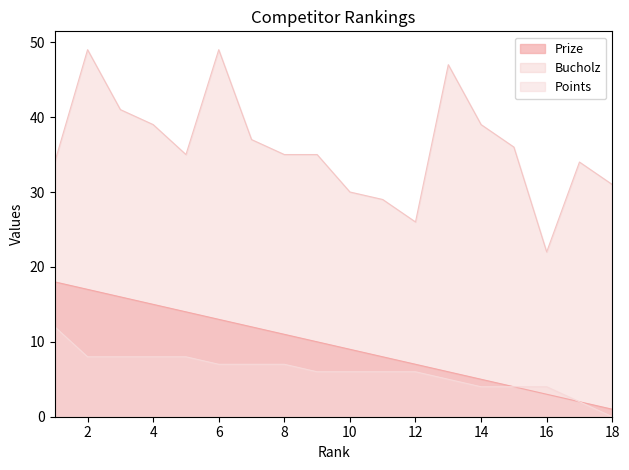

Which category has the highest value in the Prize series?

1